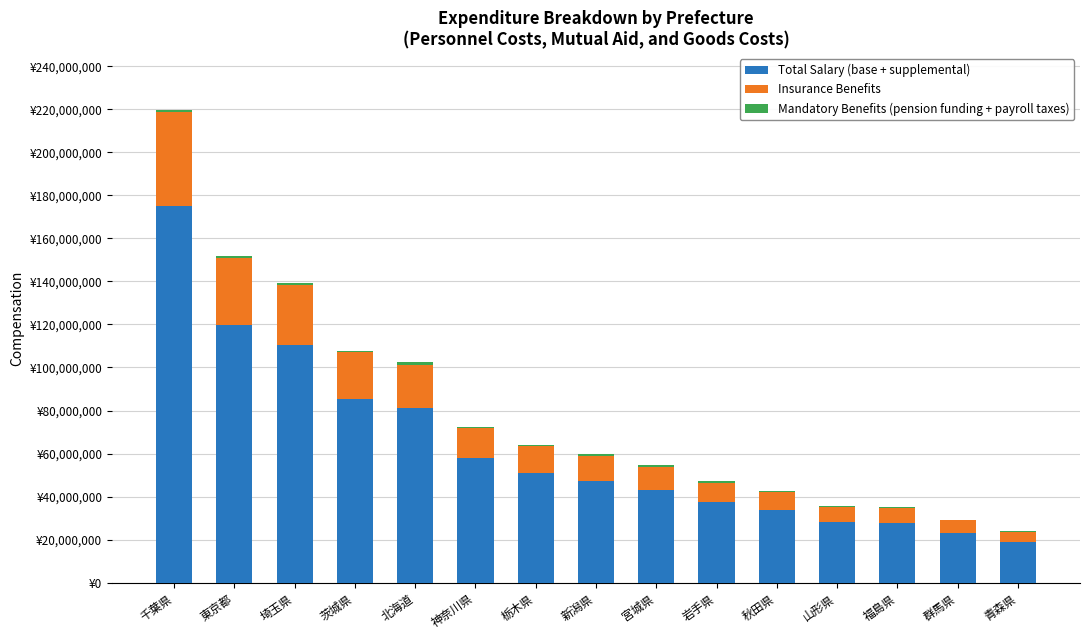

What is the label of the 12th bar from the left?

山形県